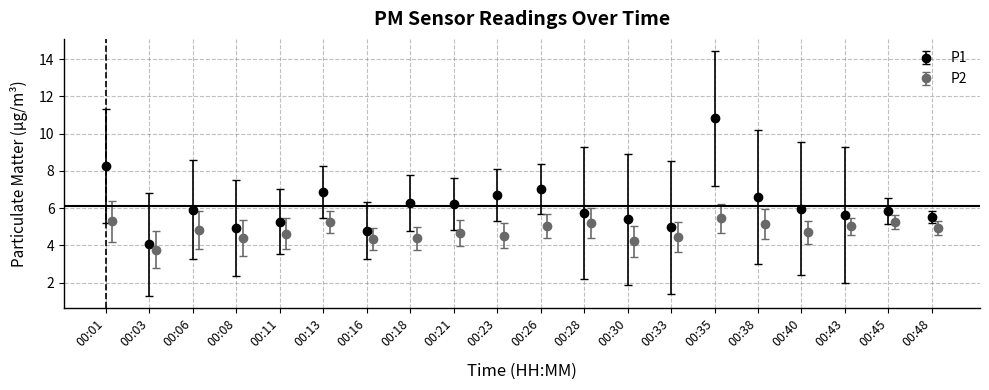

How many values in the P1 series exceed 5?

16